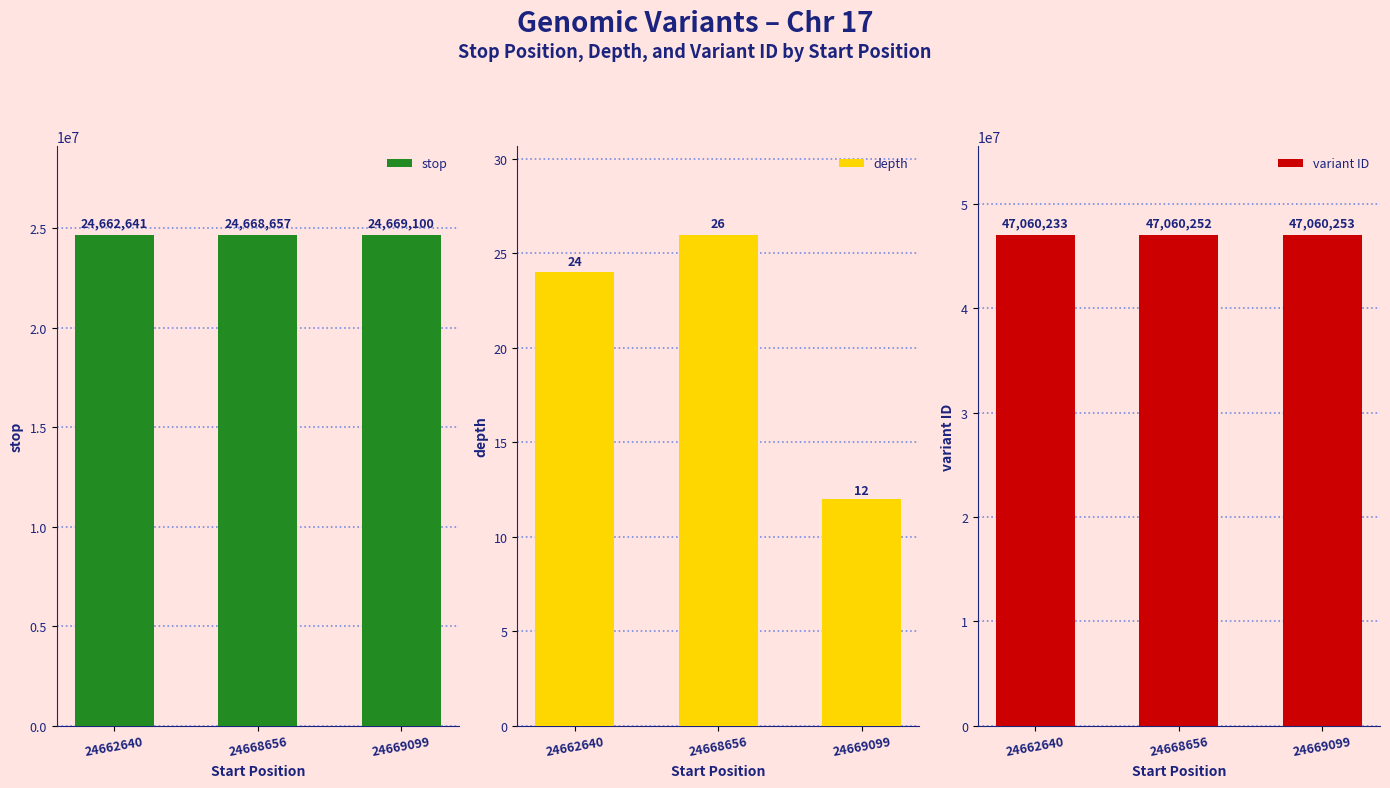

Which label corresponds to the largest value in the chart?

24669099